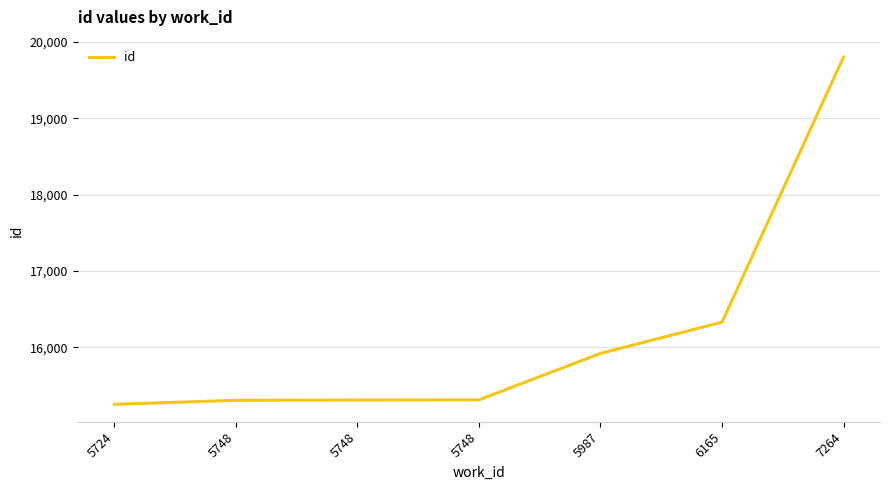

Reading left to right, transcribe all the data shown in this chart.

5724=15255	5748=15308	5748=15312	5748=15314	5987=15922	6165=16331	7264=19802